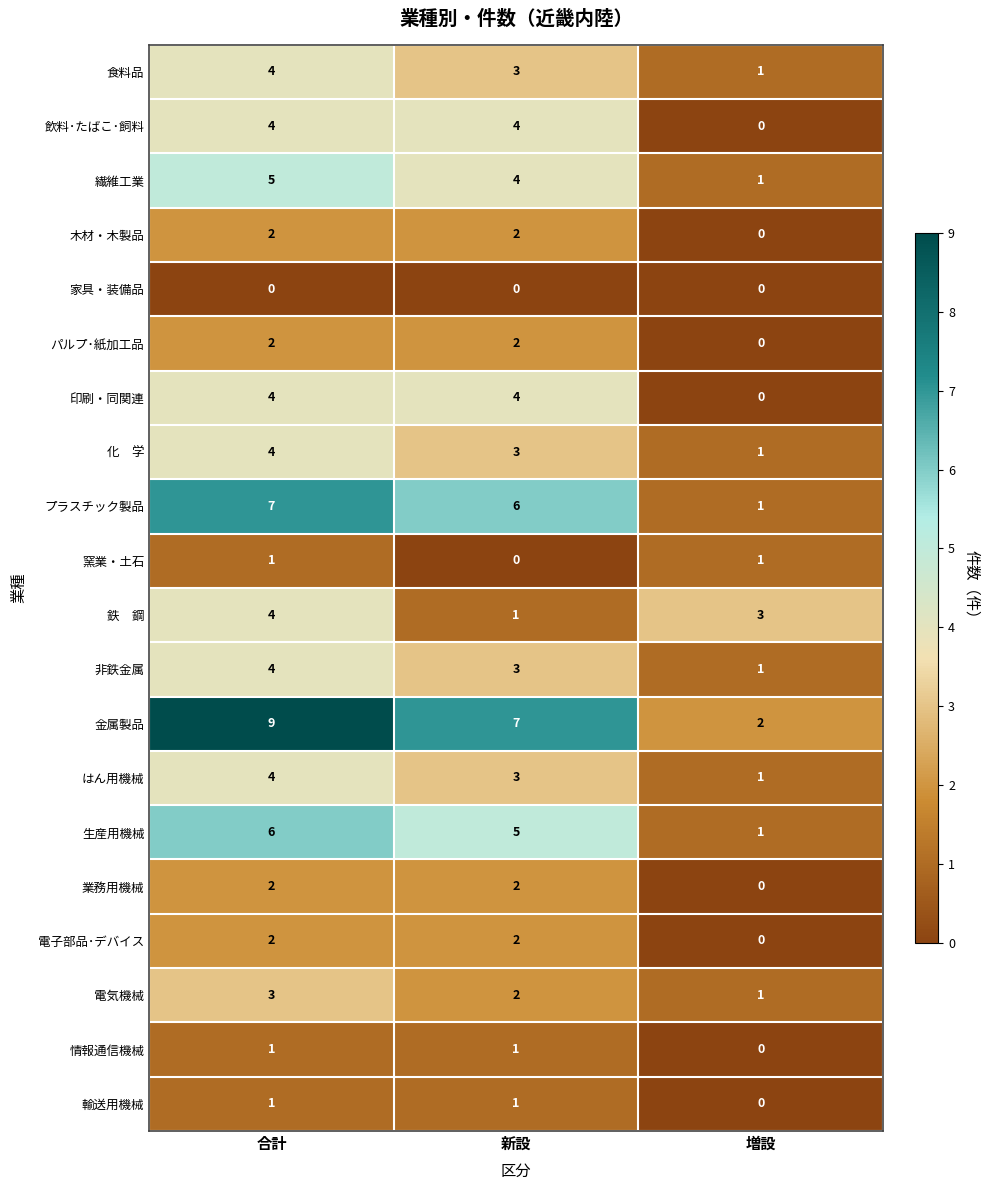

At which label does 非鉄金属 first exceed 3?

合計